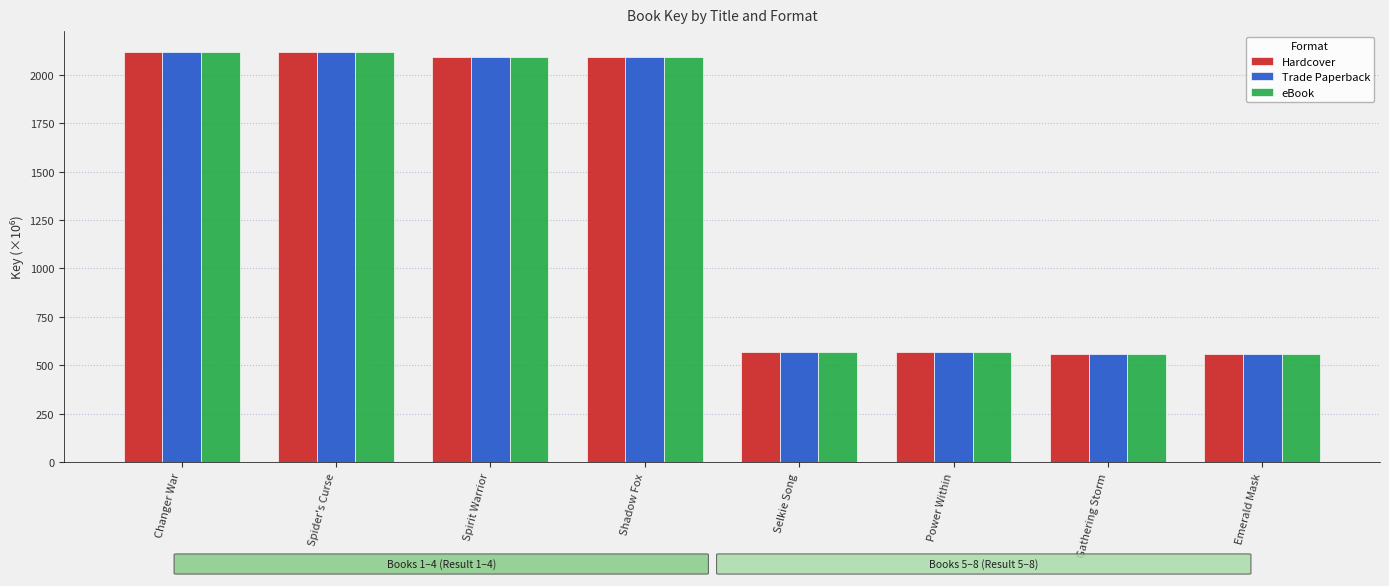

Are the bars horizontal?

No